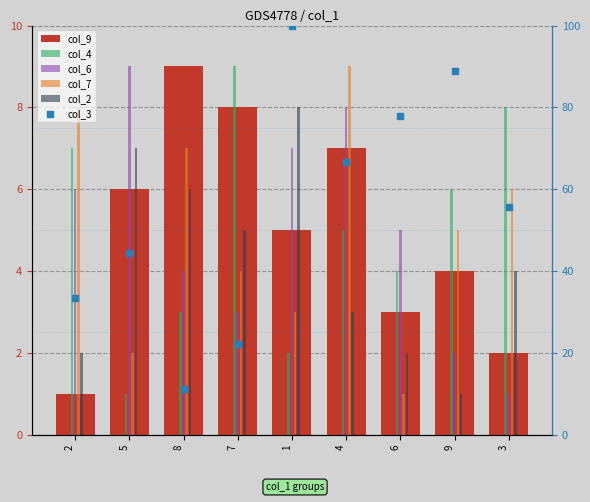

Which series contains the lowest Y value?

col_9